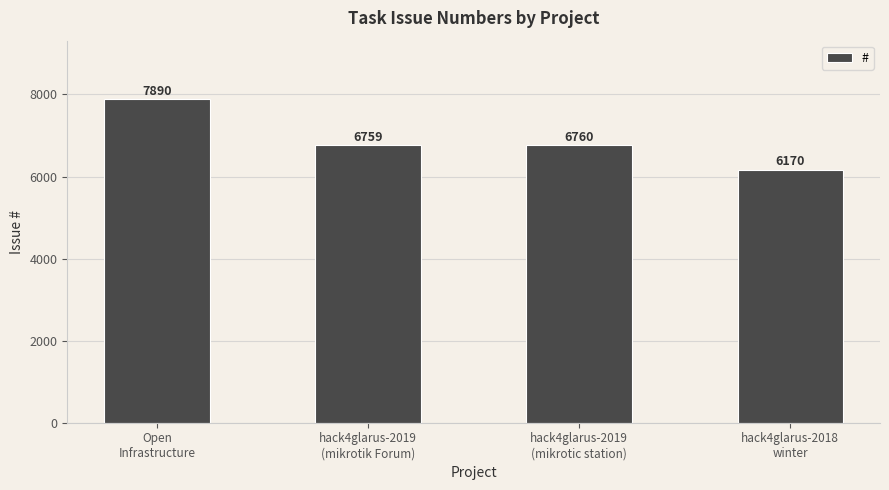

Which has a higher value, hack4glarus-2019
(mikrotic station) or Open
Infrastructure?

Open
Infrastructure